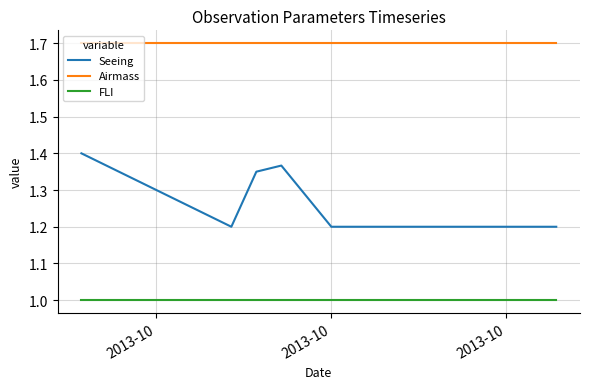

Count the number of data series in this chart.

3